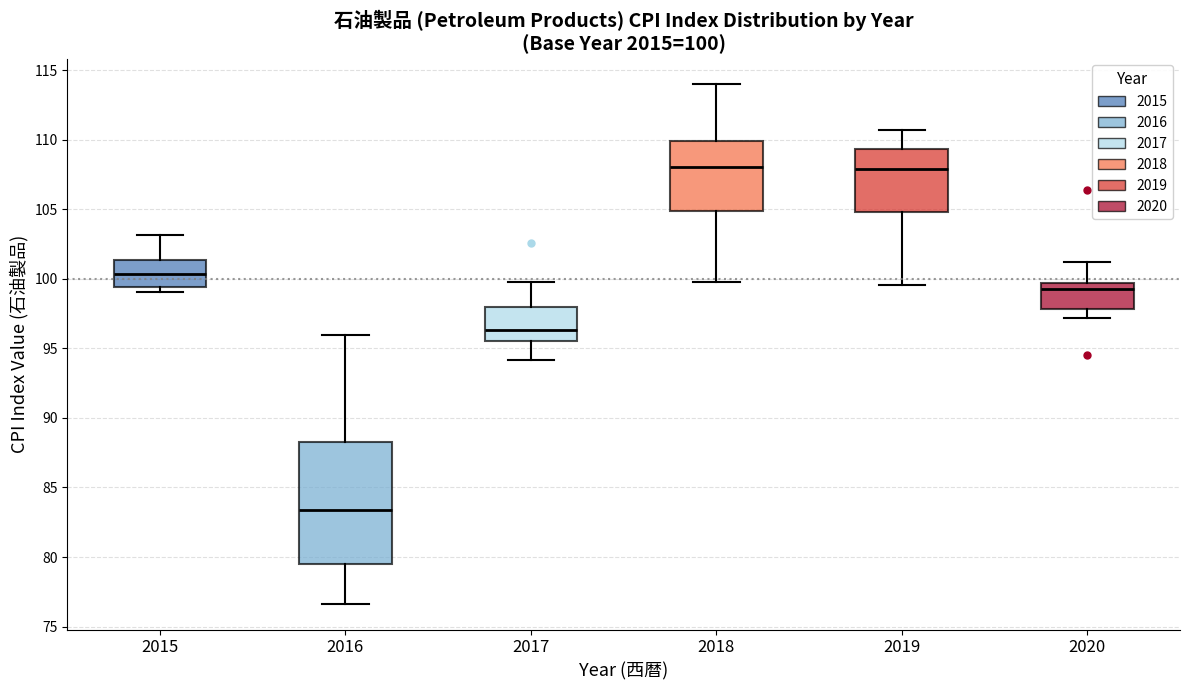

Which box is the tallest, from its lower edge to its upper edge?

2016